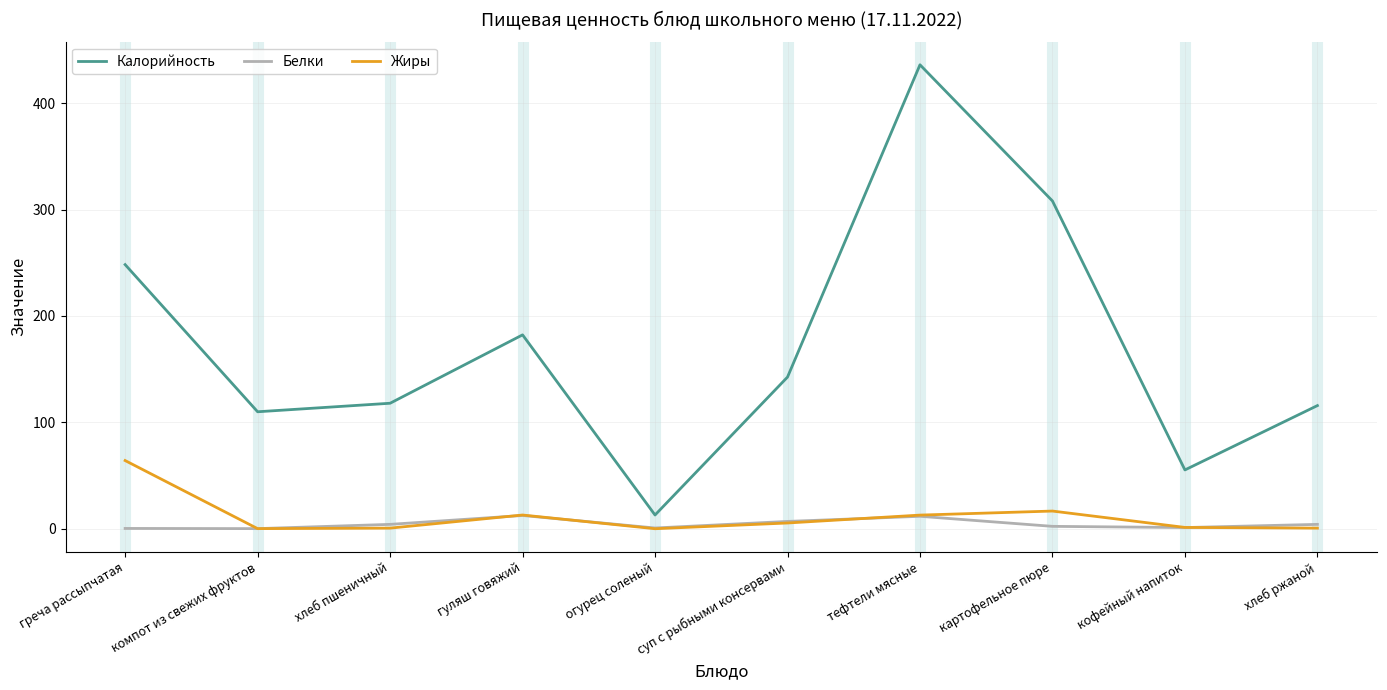

True or false: Белки and Калорийность cross at least once.

False